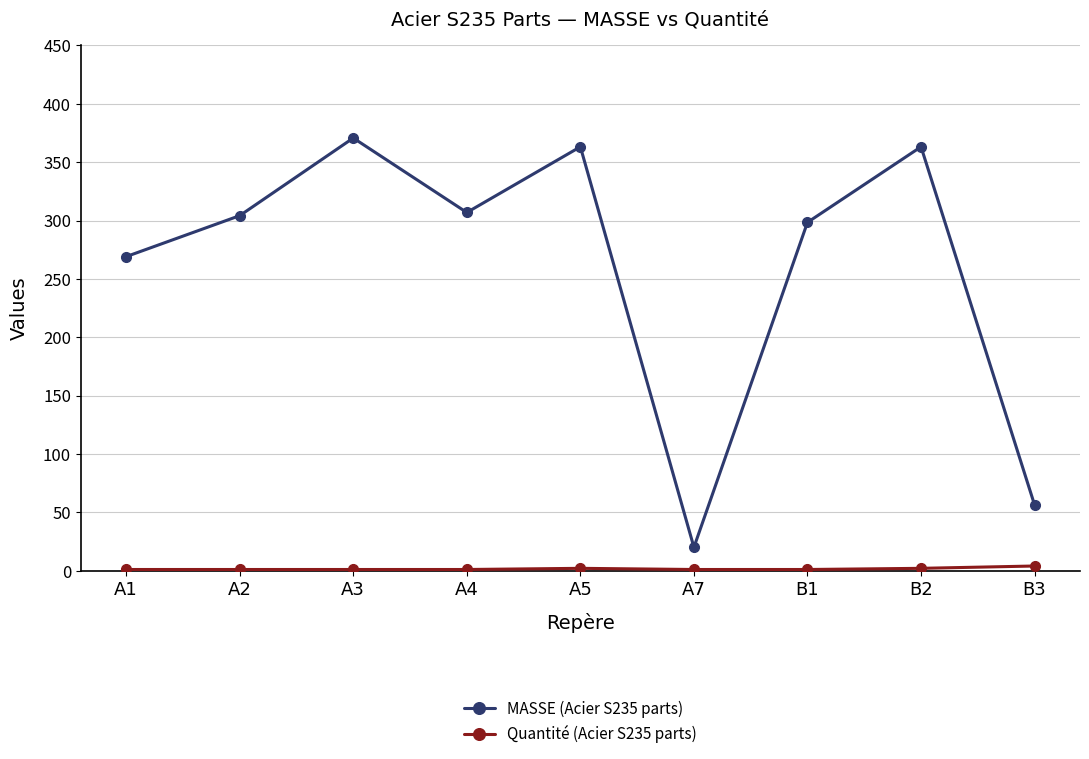

What is the label of the 4th point from the left?

A4